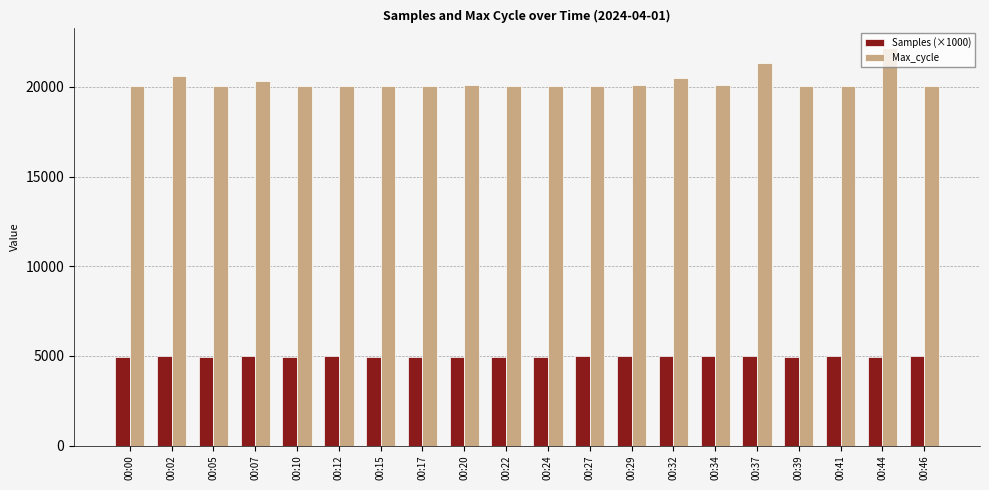

Are the bars horizontal?

No